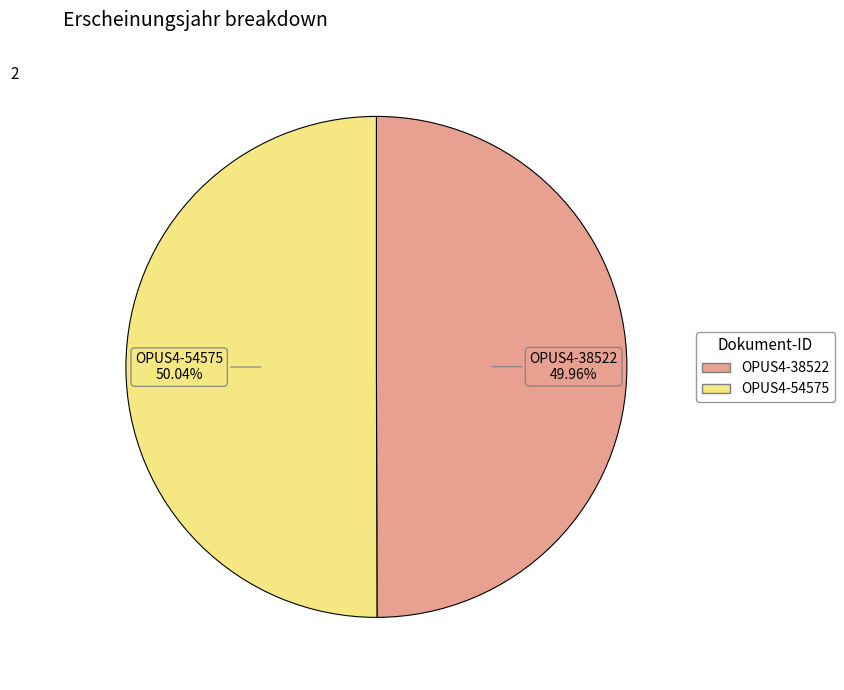

Is the sum of OPUS4-54575 and OPUS4-38522 greater than half?

Yes